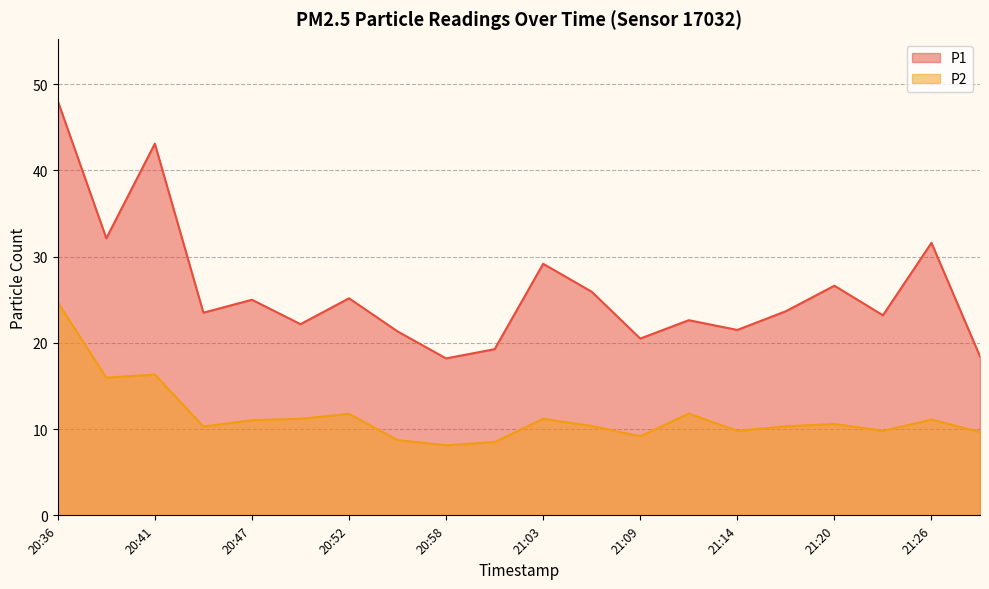

True or false: P1 has a value of 25.2 at 20:52.

True